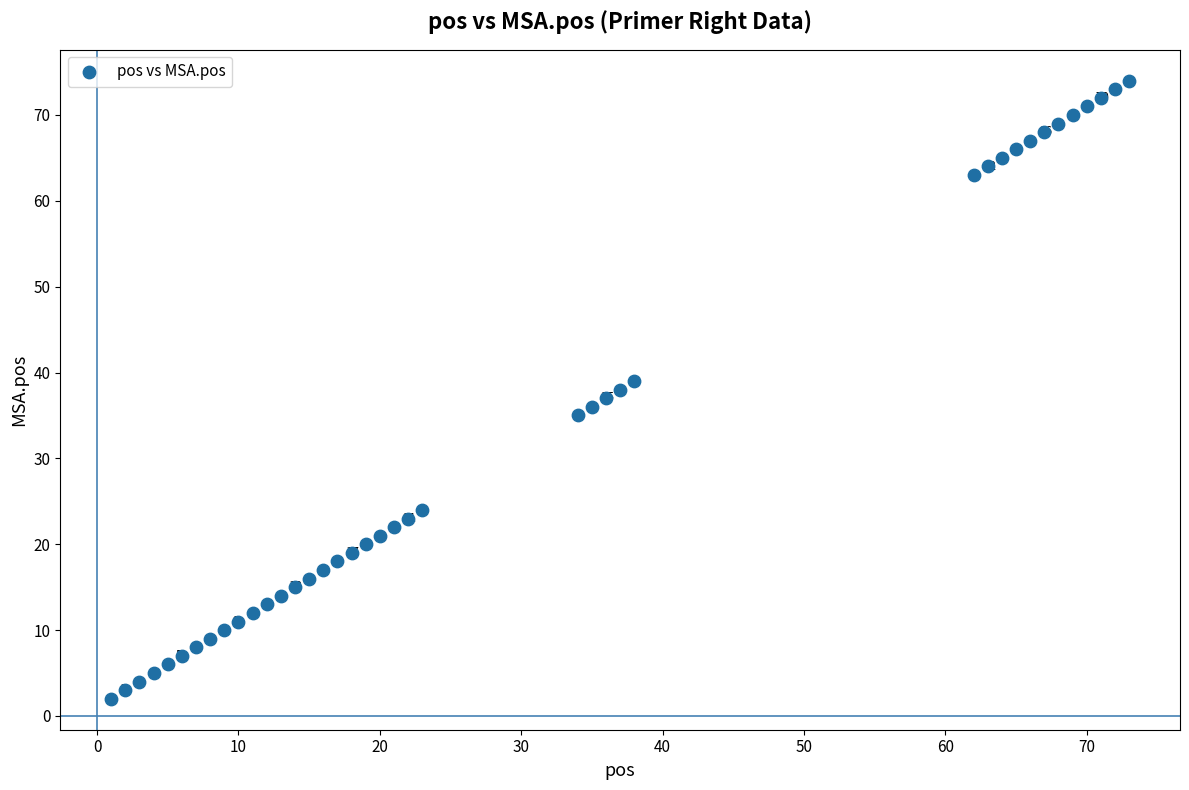

What is the range of X values (max minus min)?

72